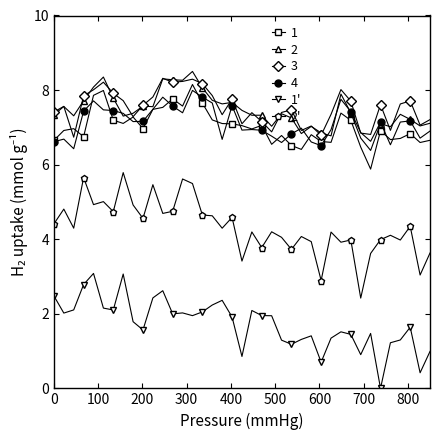

What is the maximum value shown in the chart?

8.5